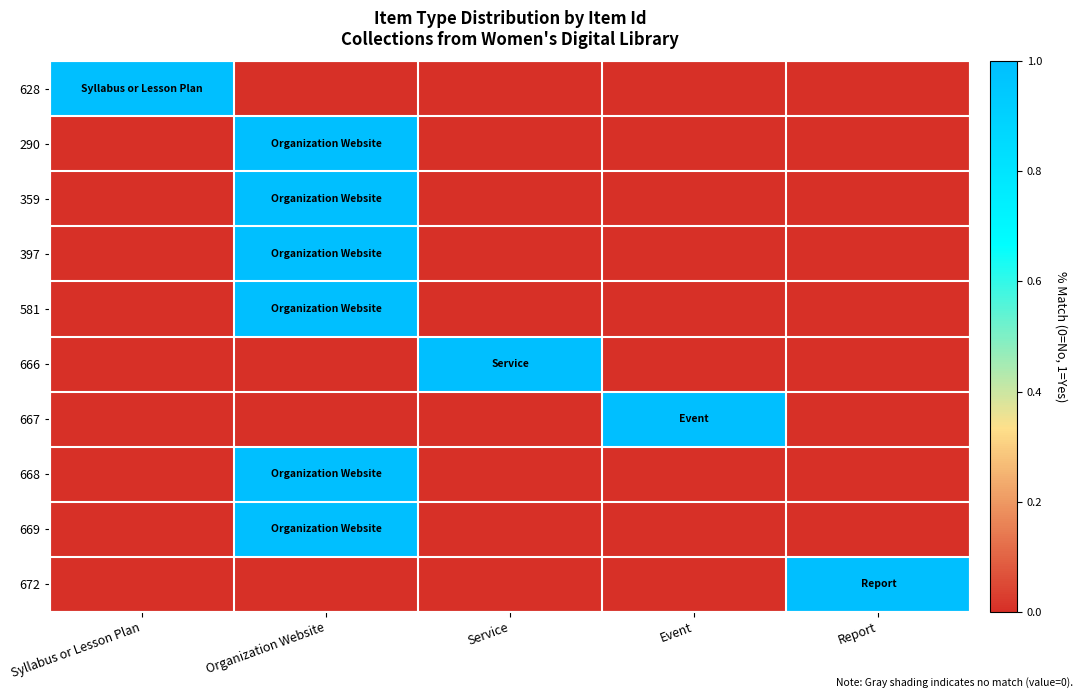

Between Service and Report, which is larger?

Service